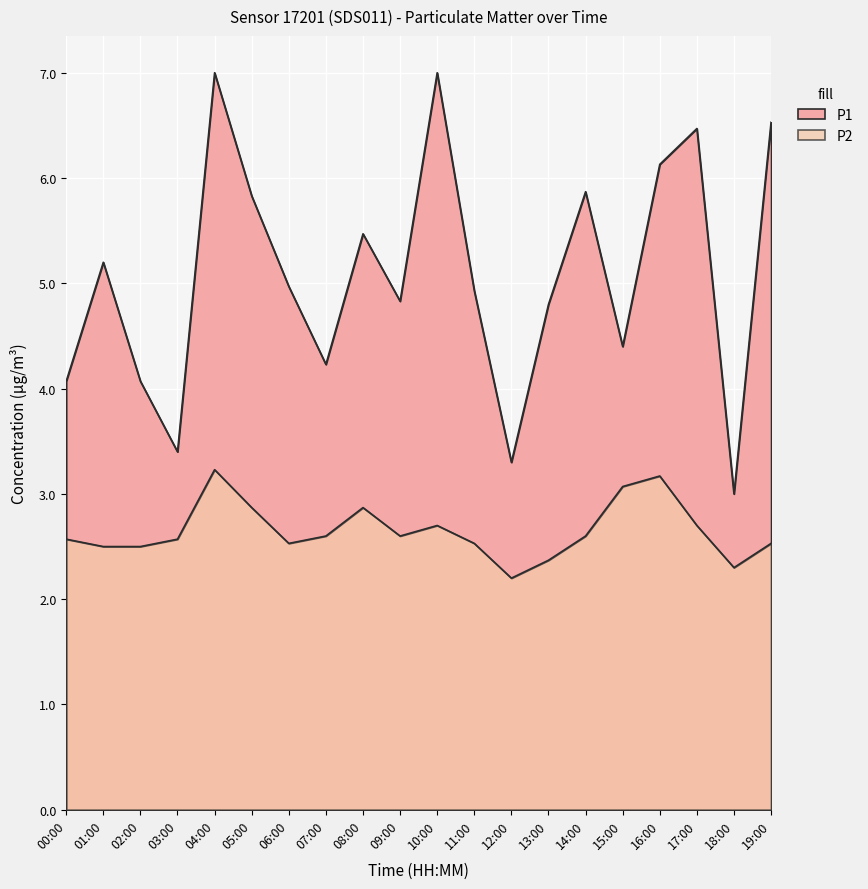

What is the label of the 18th point from the right?

02:00